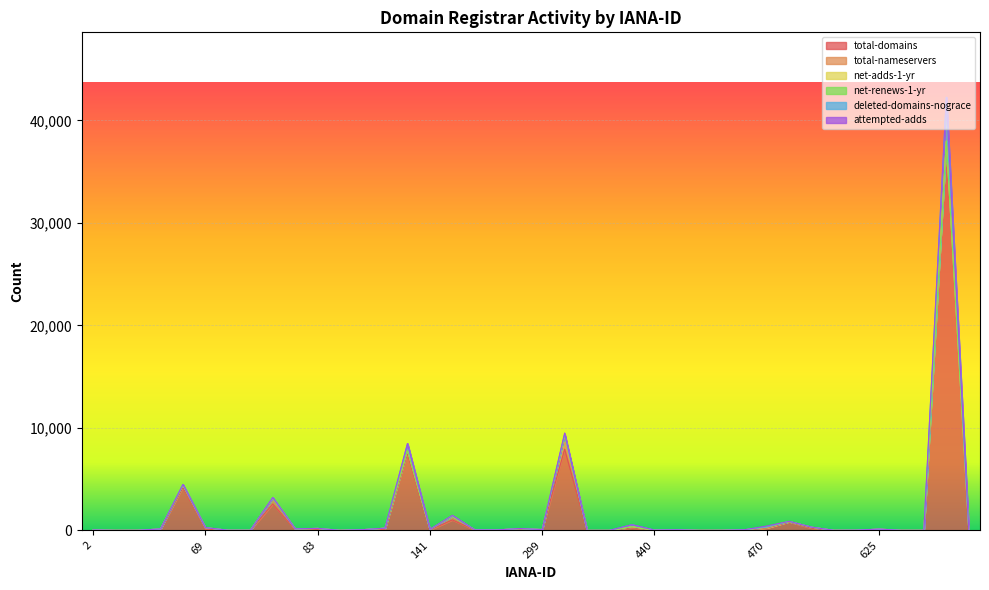

What is the maximum value shown in the chart?

37934